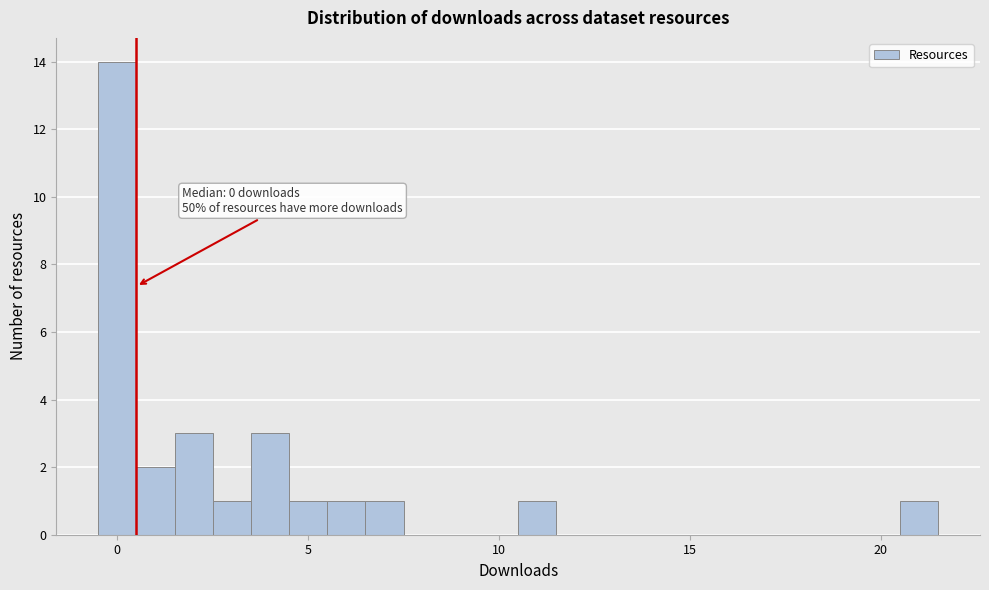

Read against the x-axis, roughly where is the centre of the tallest bar?

0.0